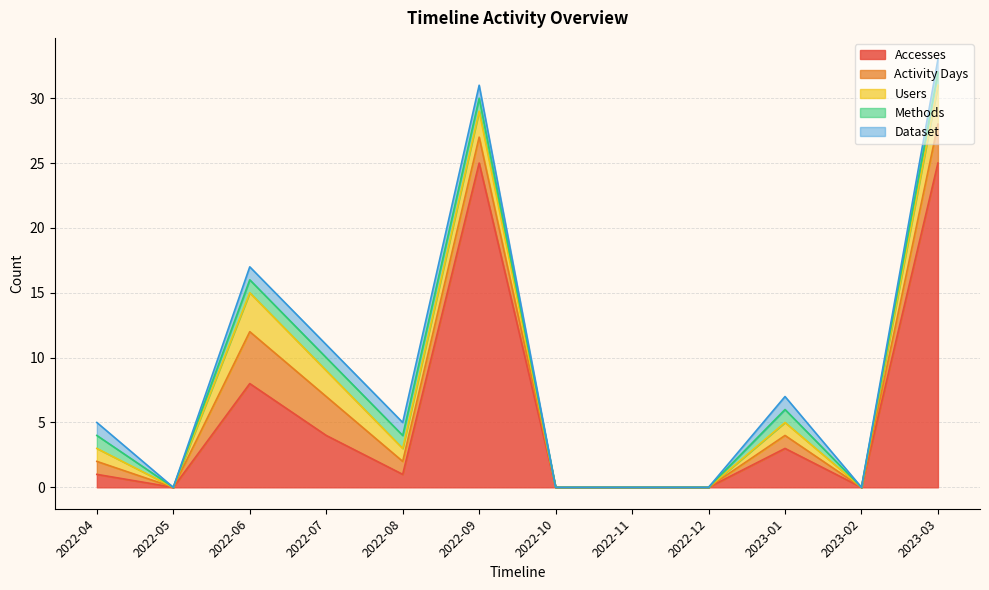

True or false: Accesses and Activity Days intersect in this chart.

False